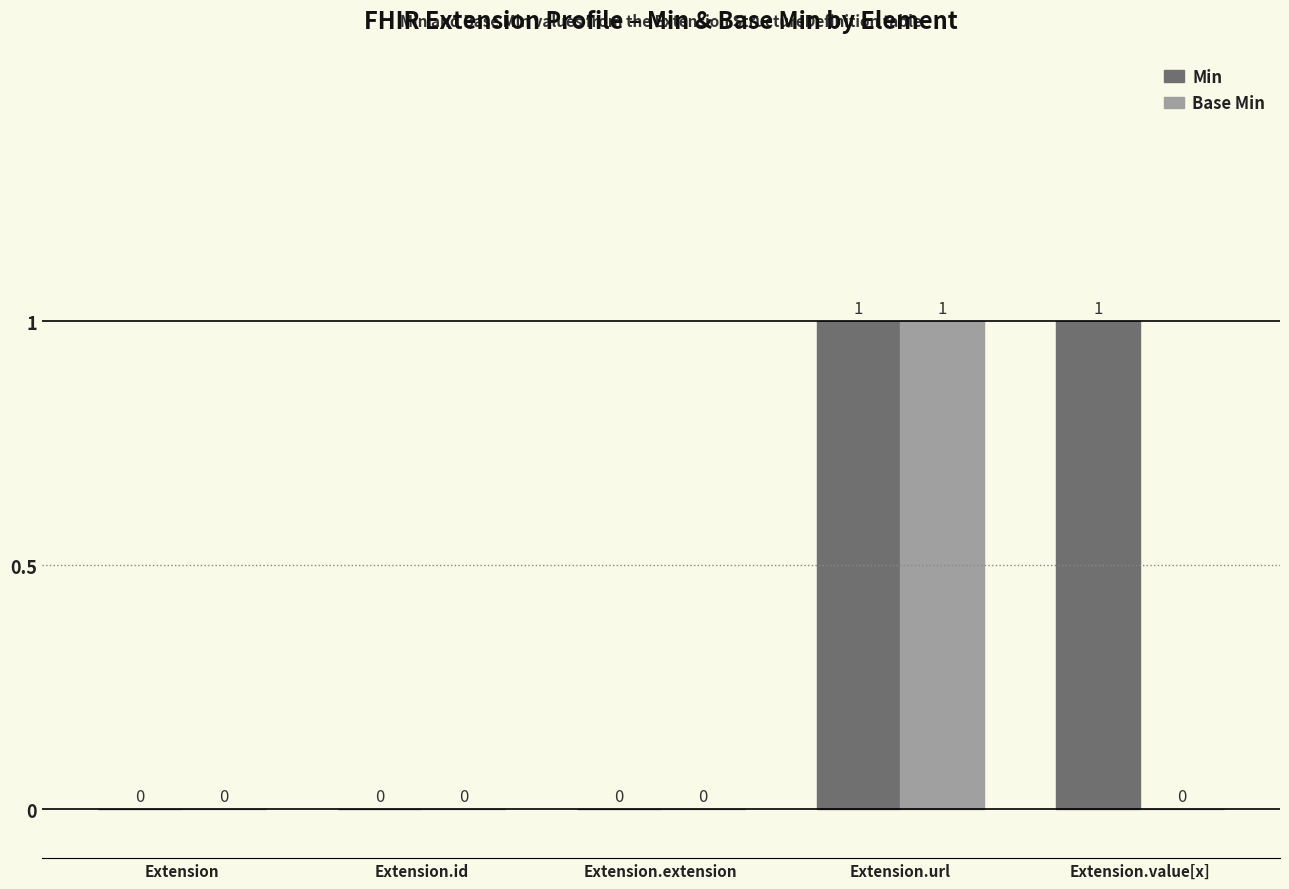

What are all the series names shown in the legend?

Min, Base Min